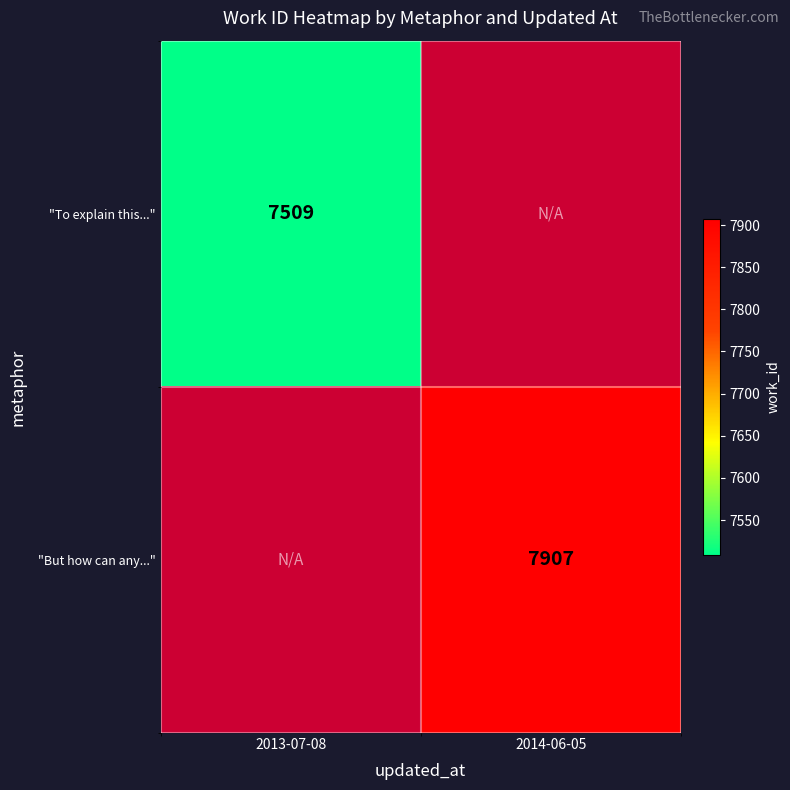

True or false: "But how can any..." has a value of 13805 at 2014-06-05.

False